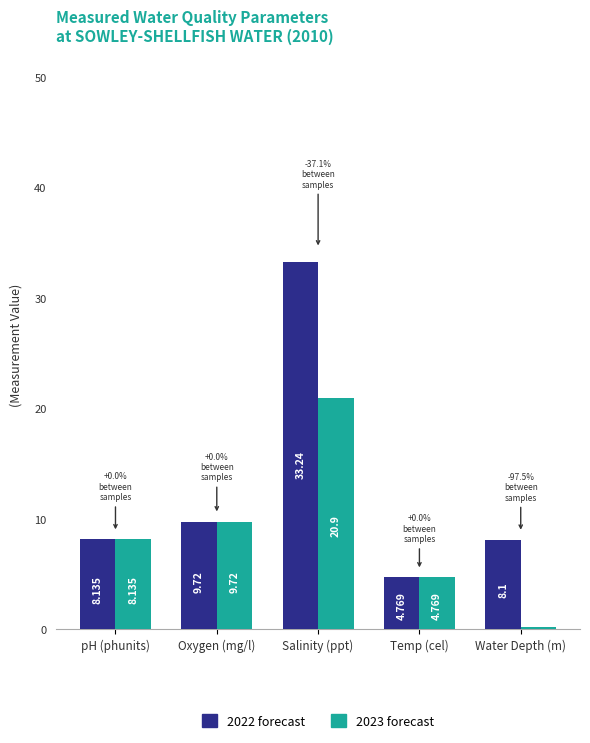

At which label does 2022 forecast first exceed 8?

pH (phunits)